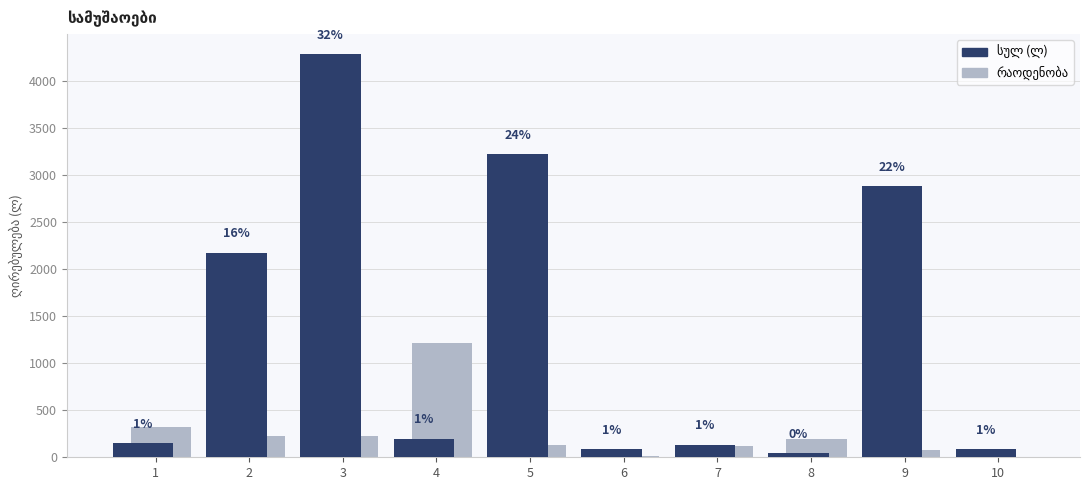

Rank the series by their average value, from highest to lowest.

სულ (ლ), რაოდენობა